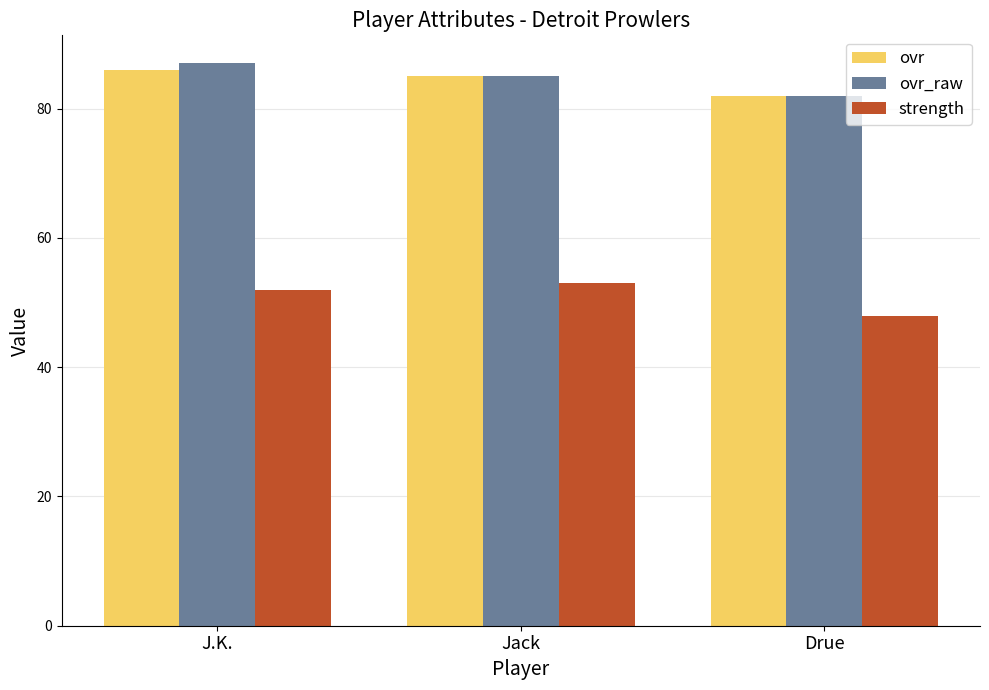

Reading right to left, transcribe all the data shown in this chart.

ovr: 82	85	86
ovr_raw: 82	85	87
strength: 48	53	52